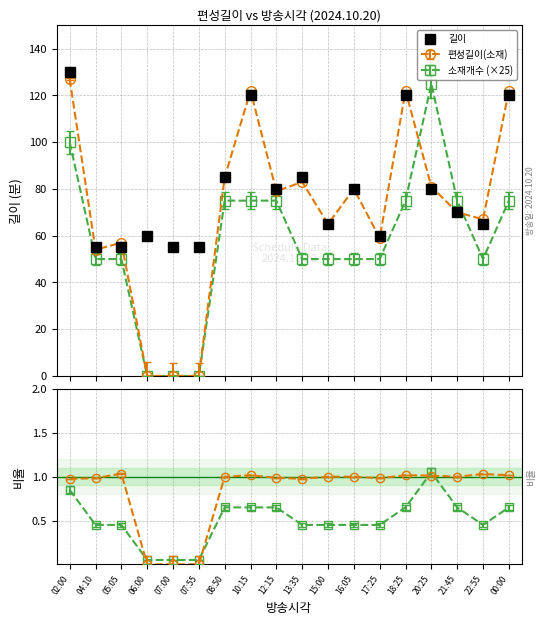

Which label corresponds to the largest value in the chart?

02:00